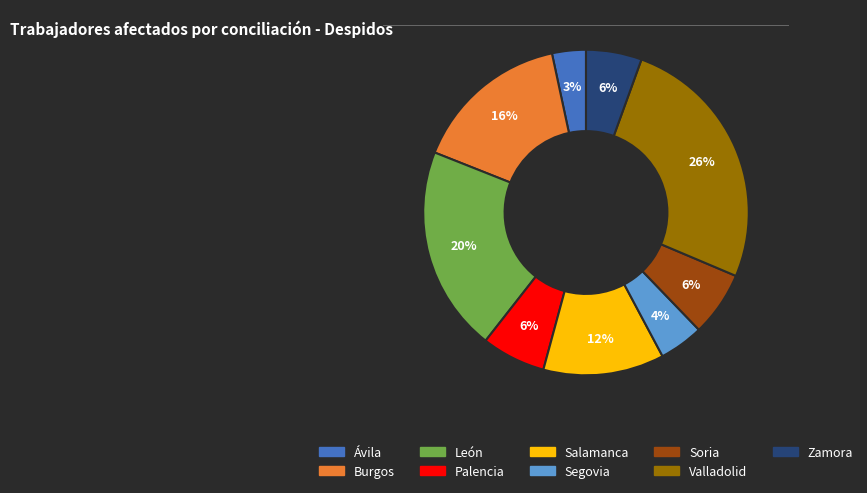

Which has a higher value, Soria or Segovia?

Soria